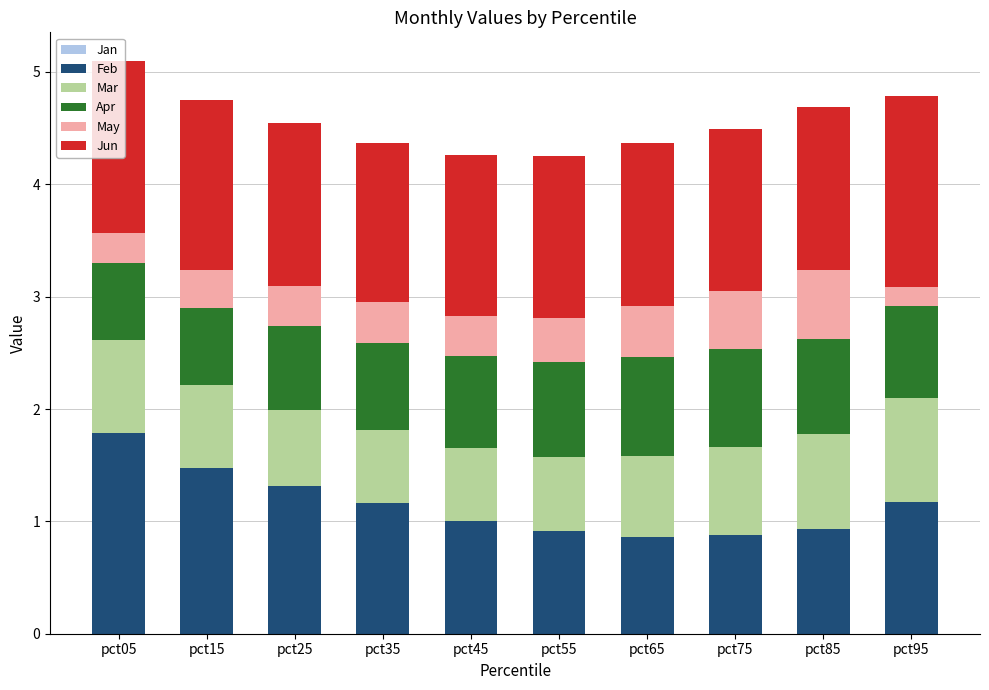

What is the sum of all Feb values?

11.5